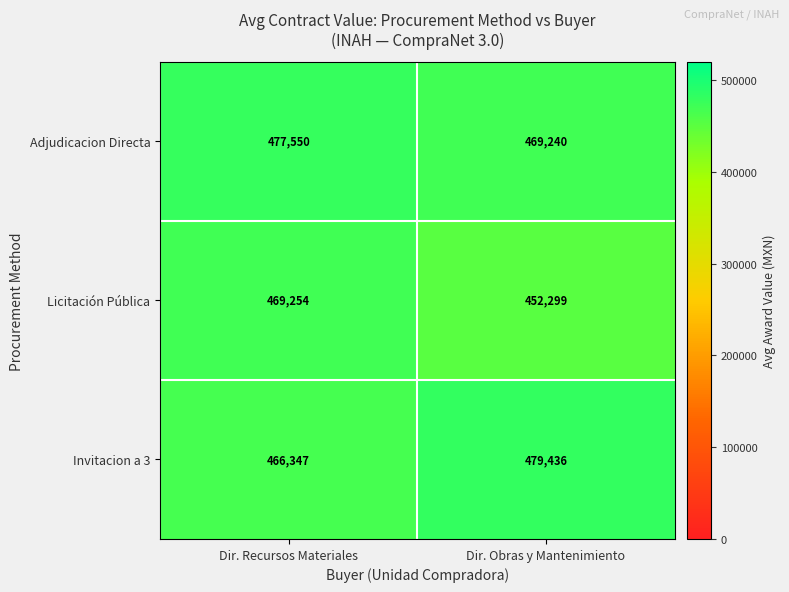

What is the difference between the highest and lowest values at Dir. Recursos Materiales?

11203